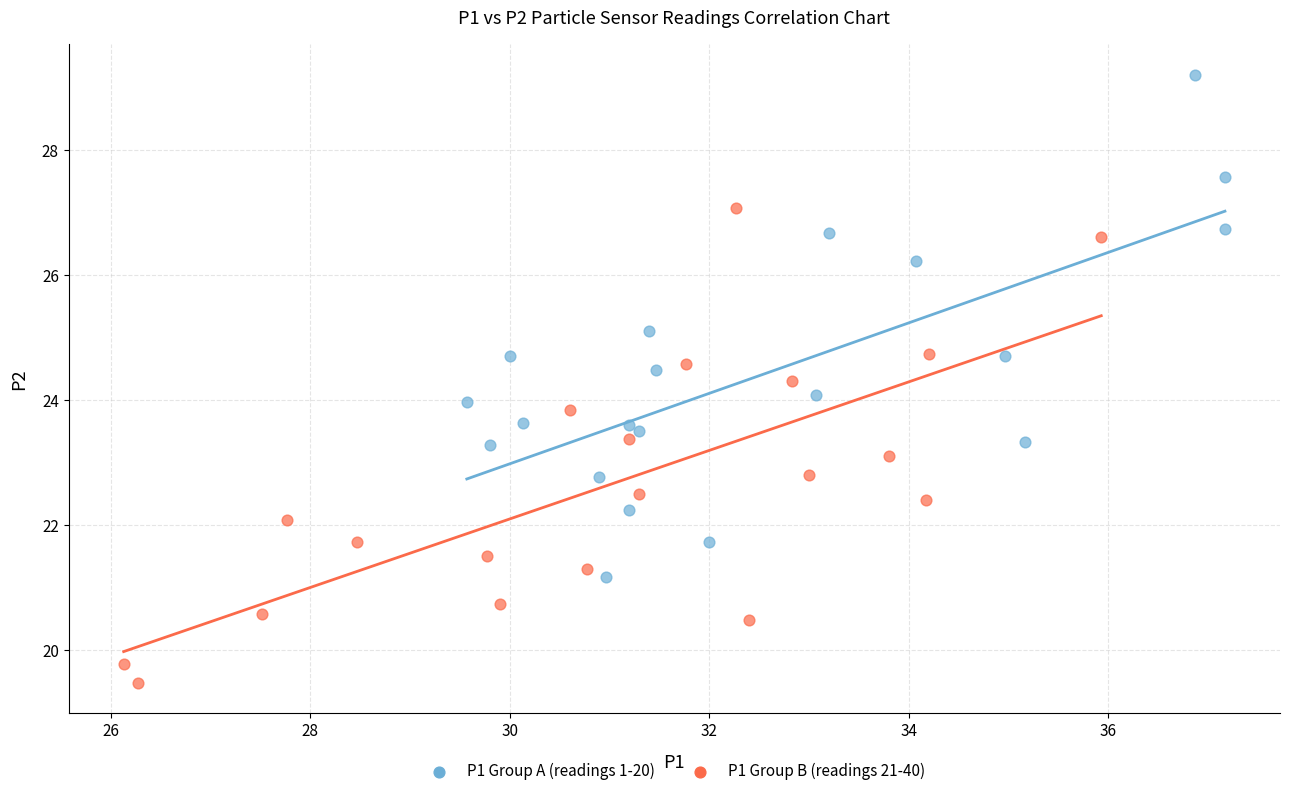

Which series has the widest spread of Y values?

P1 Group A (readings 1-20)